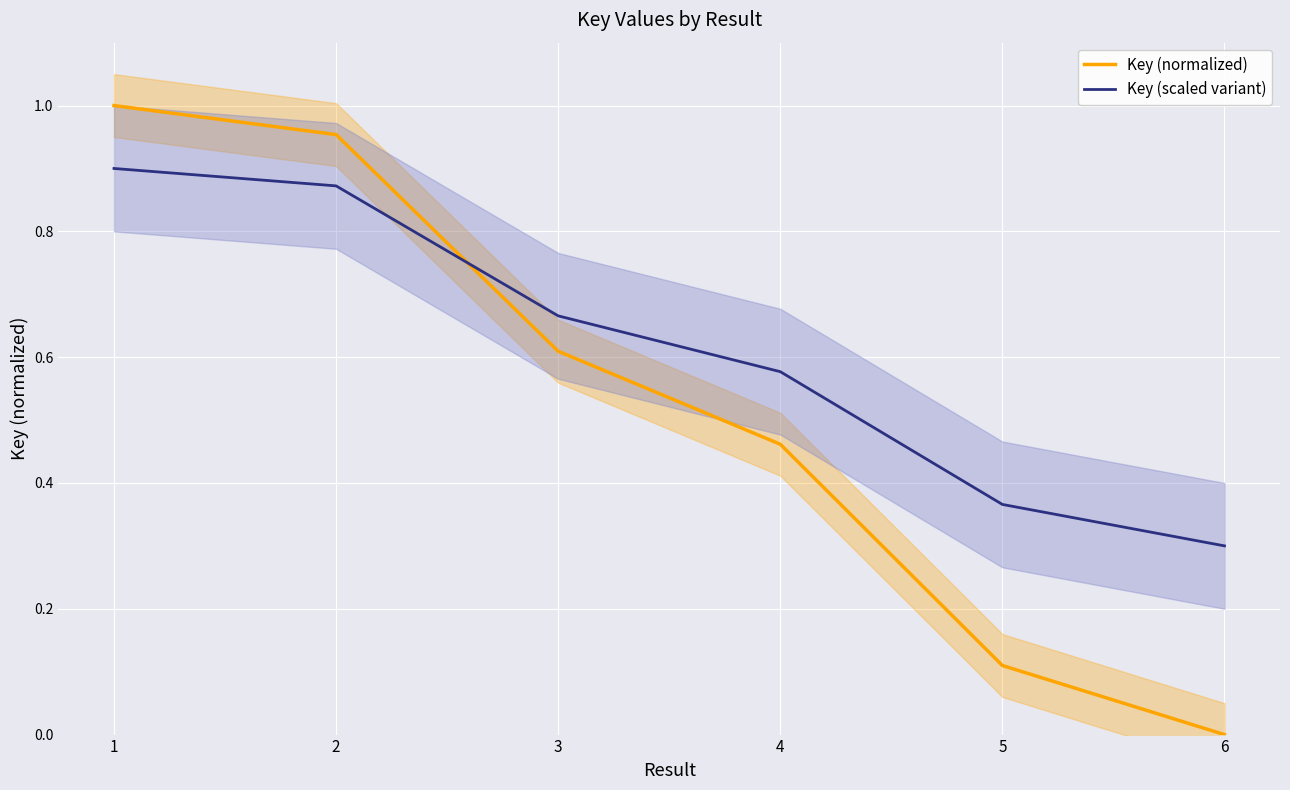

What is the sum of the Key (scaled variant) values at 4 and 3?

1.2